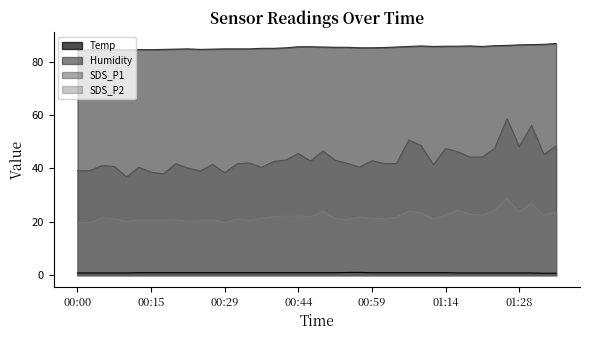

Where is the first local maximum for SDS_P2?

00:05